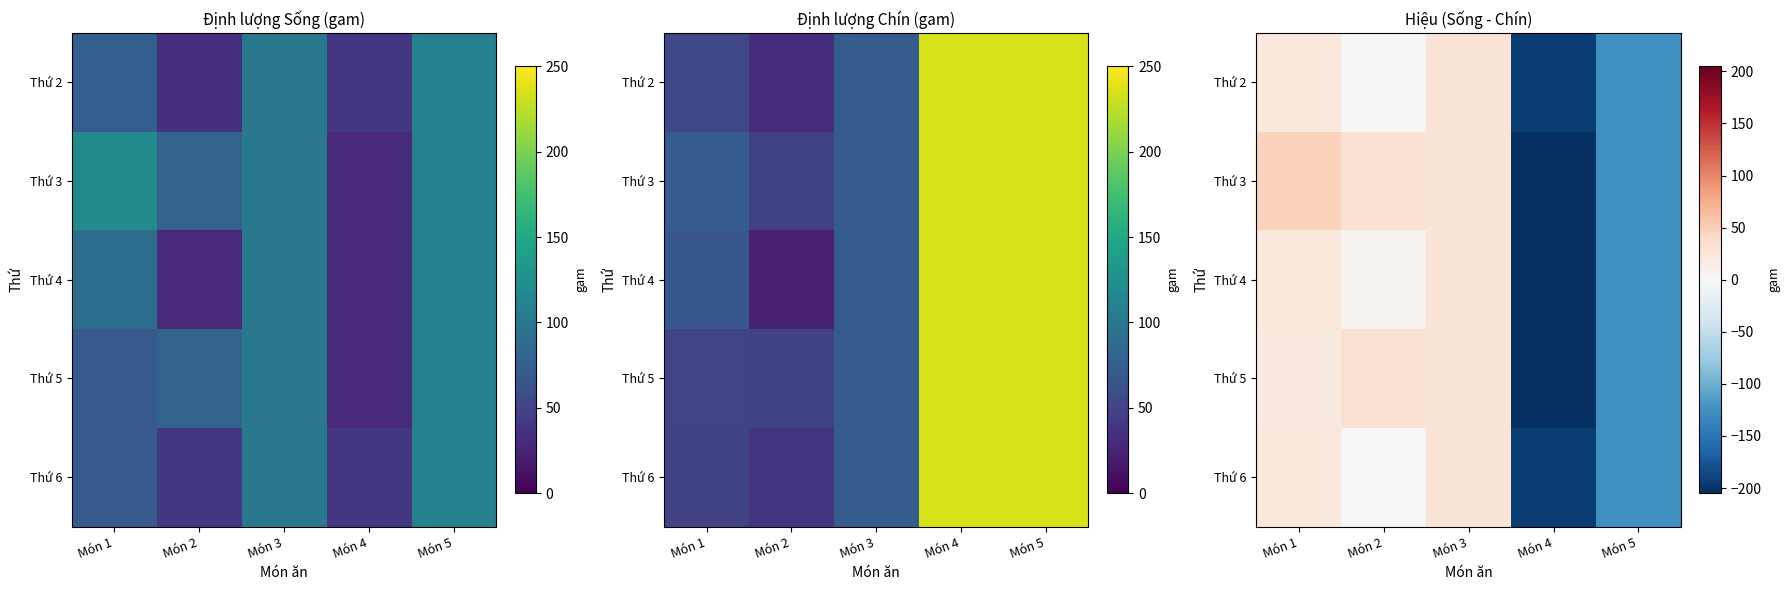

Rank the series by their maximum value, from lowest to highest.

Thứ 2, Thứ 4, Thứ 6, Thứ 5, Thứ 3